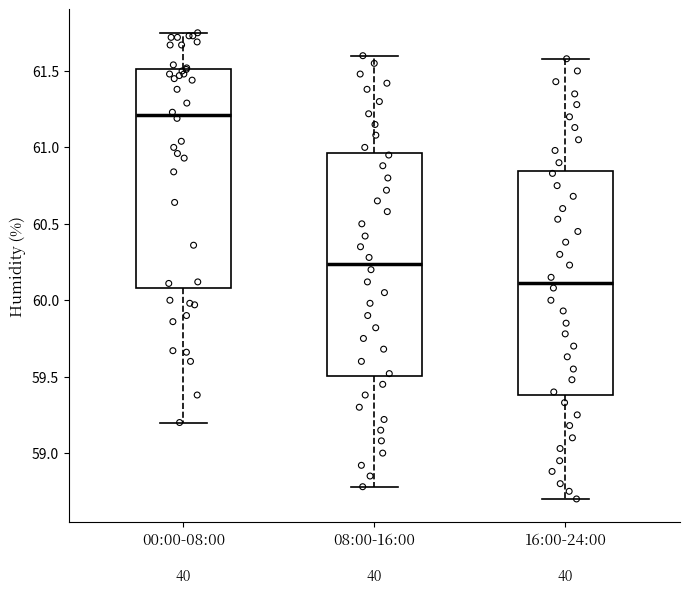

Which box's median line is the highest?

00:00-08:00